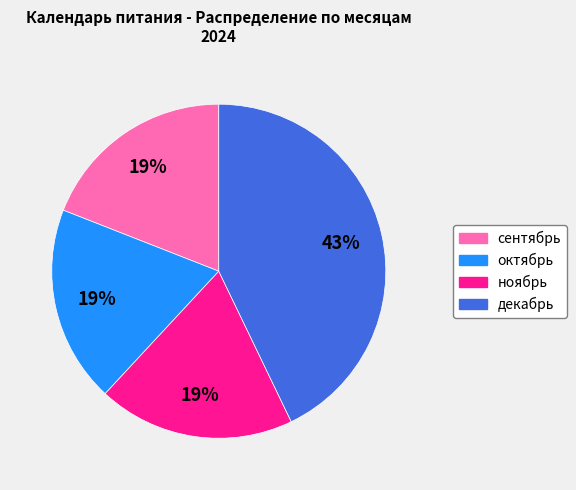

The ноябрь slice represents 19% of the pie. True or false?

True